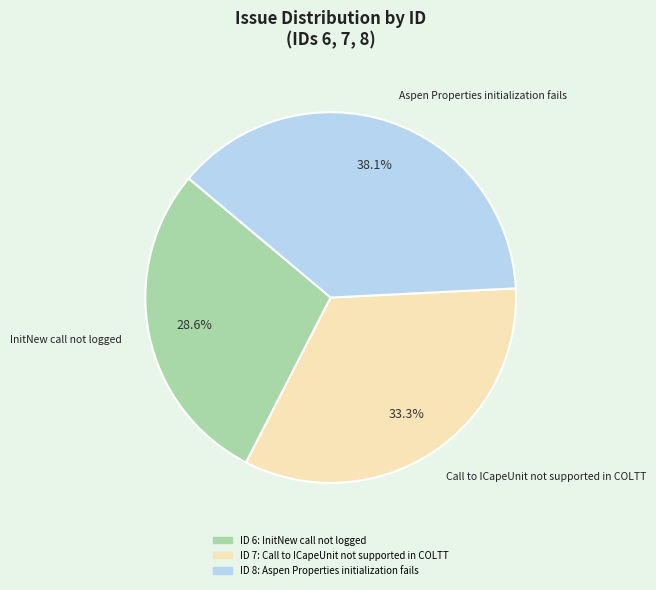

Does any single category account for the majority?

No